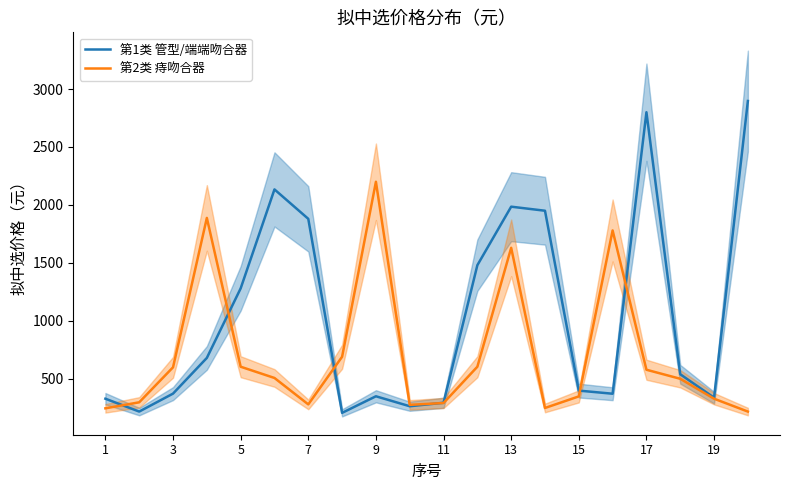

What are all the series names shown in the legend?

第1类 管型/端端吻合器, 第2类 痔吻合器